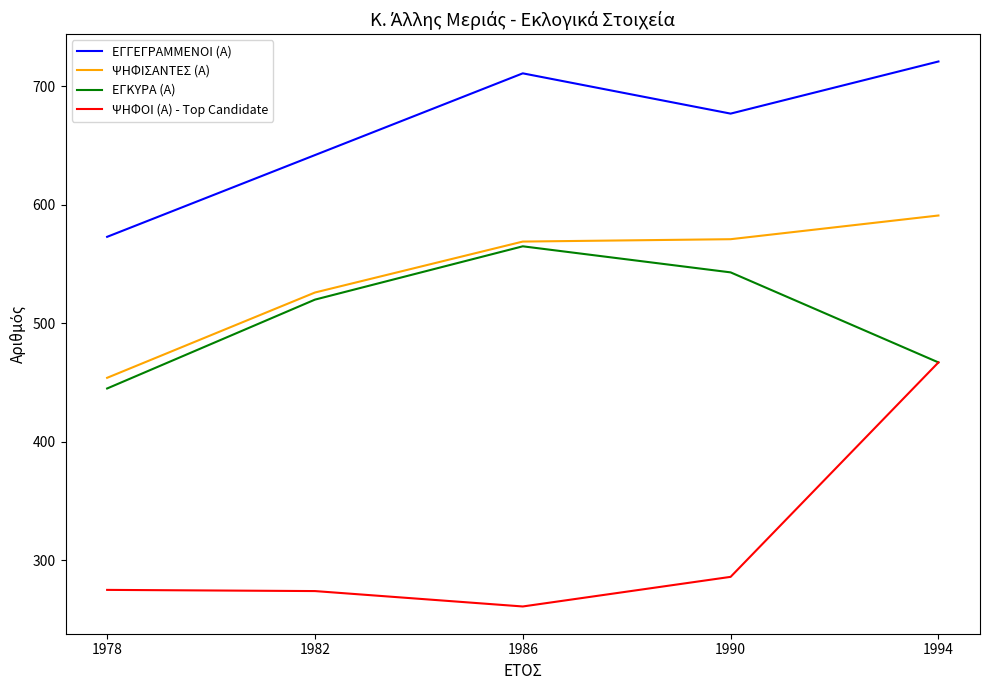

True or false: ΕΓΚΥΡΑ (Α) and ΕΓΓΕΓΡΑΜΜΕΝΟΙ (Α) cross at least once.

False